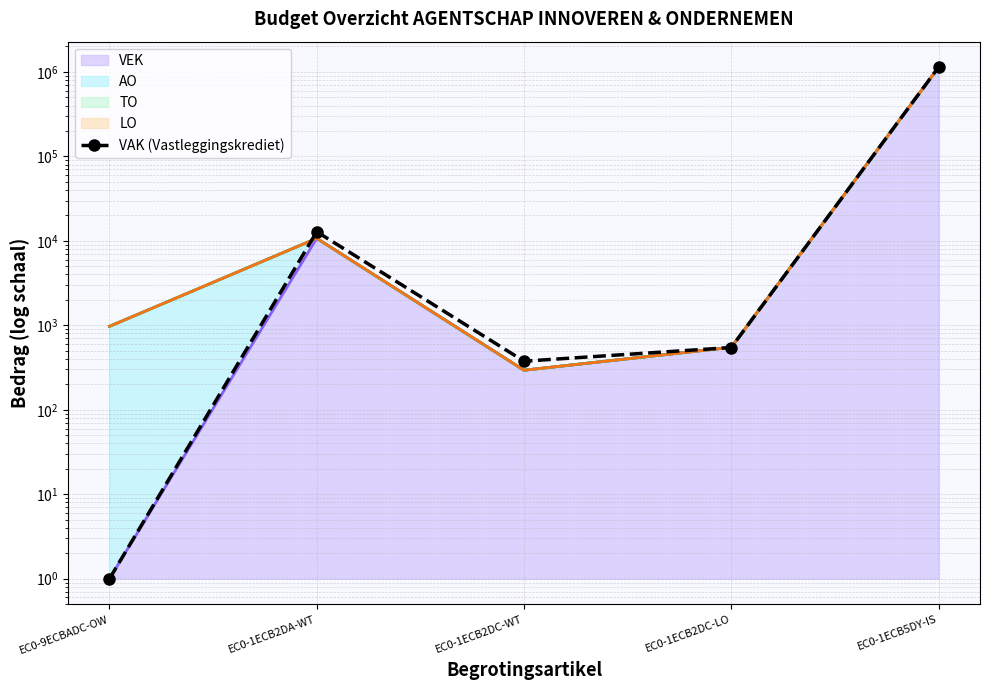

Rank the categories by value from lowest to highest.

EC0-9ECBADC-OW, EC0-1ECB2DC-WT, EC0-1ECB2DC-LO, EC0-1ECB2DA-WT, EC0-1ECB5DY-IS